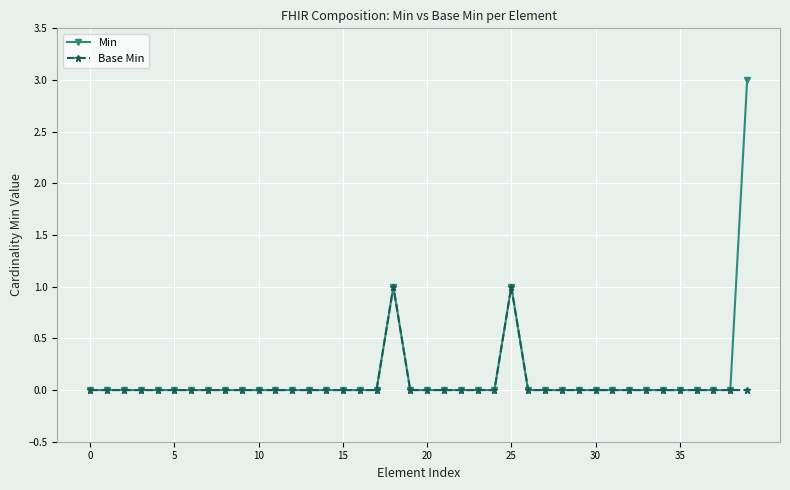

True or false: Min has more than 1 points higher than both neighbors.

True